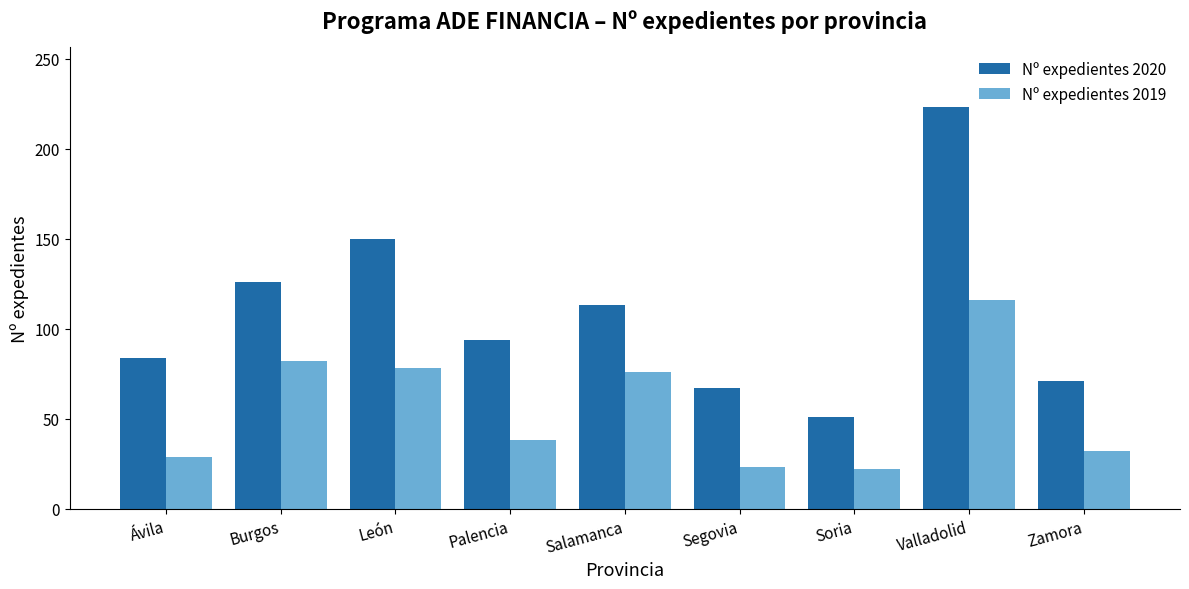

Which series has the largest total across all categories?

Nº expedientes 2020